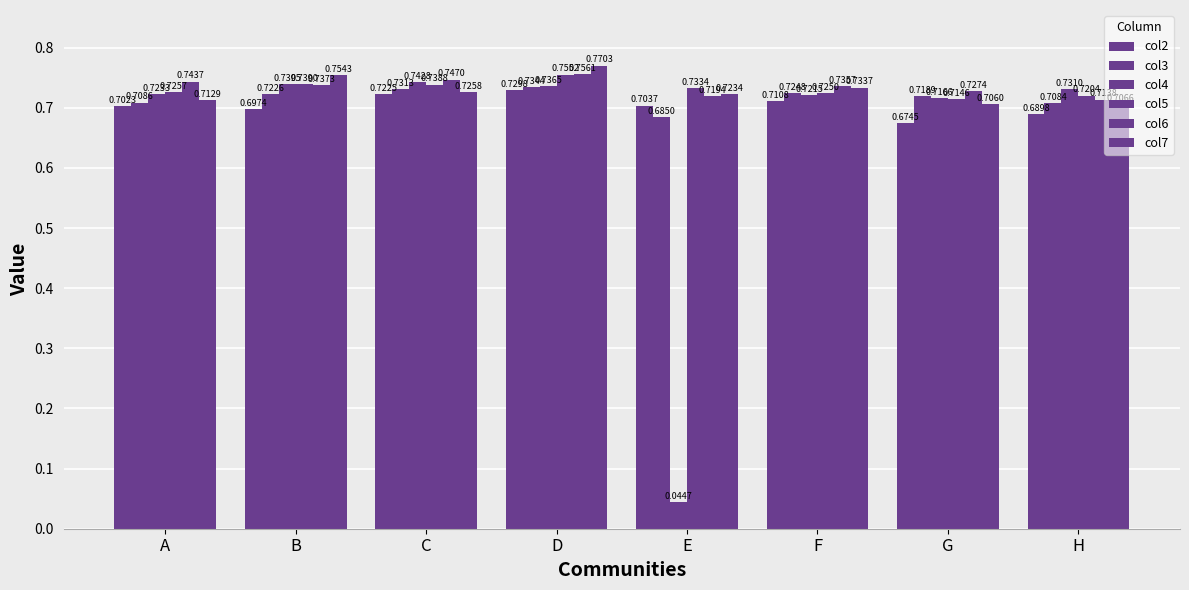

Is it true that col2 equals 0.4 at B?

False